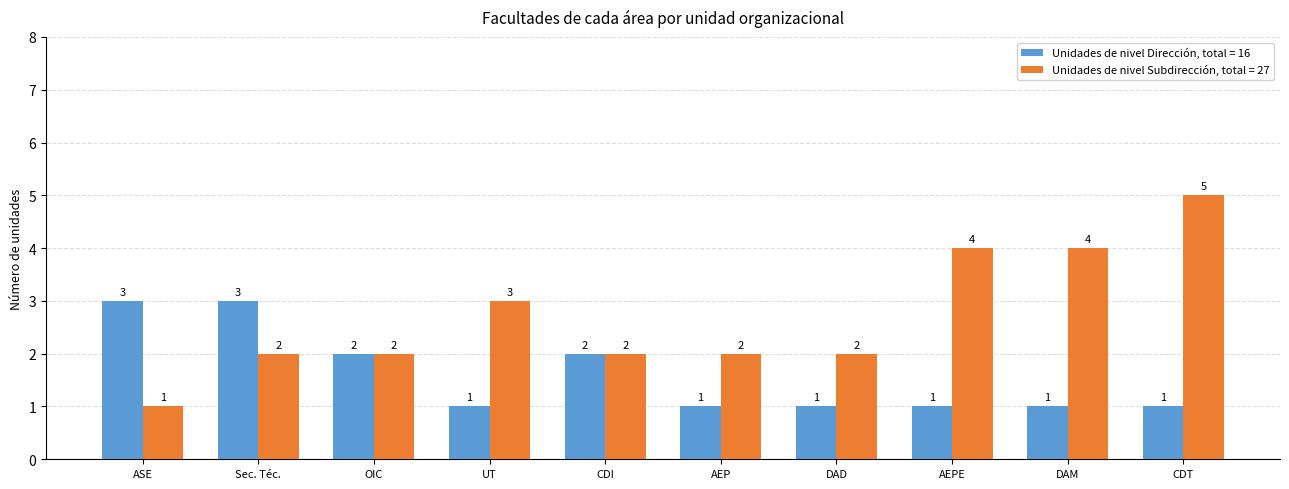

How many groups of bars are there?

10